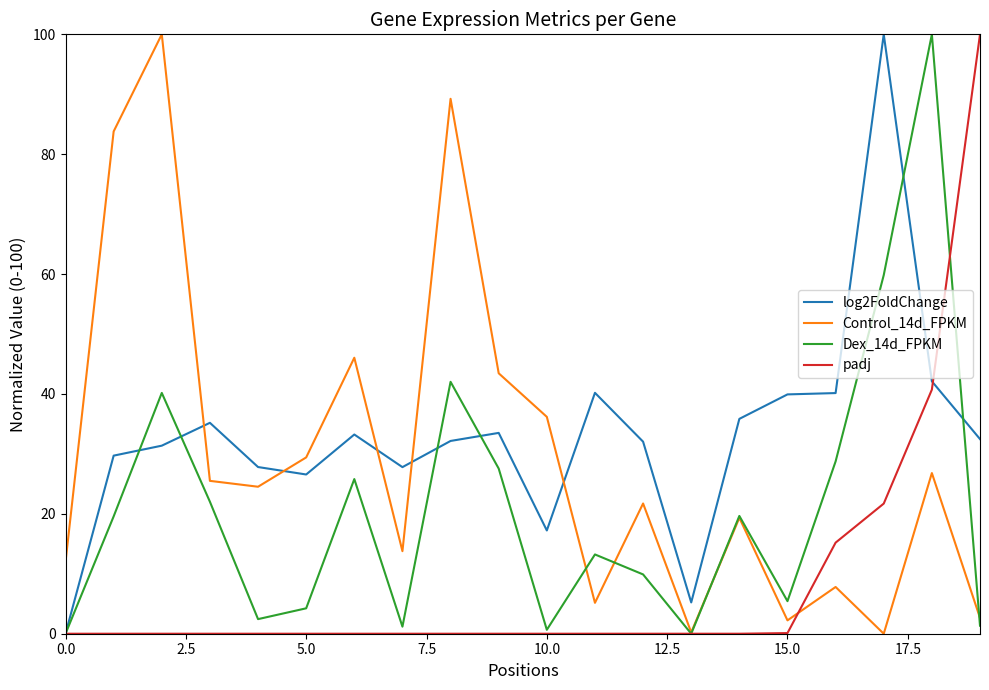

Which series ends up on top after the final intersection of log2FoldChange and padj?

padj